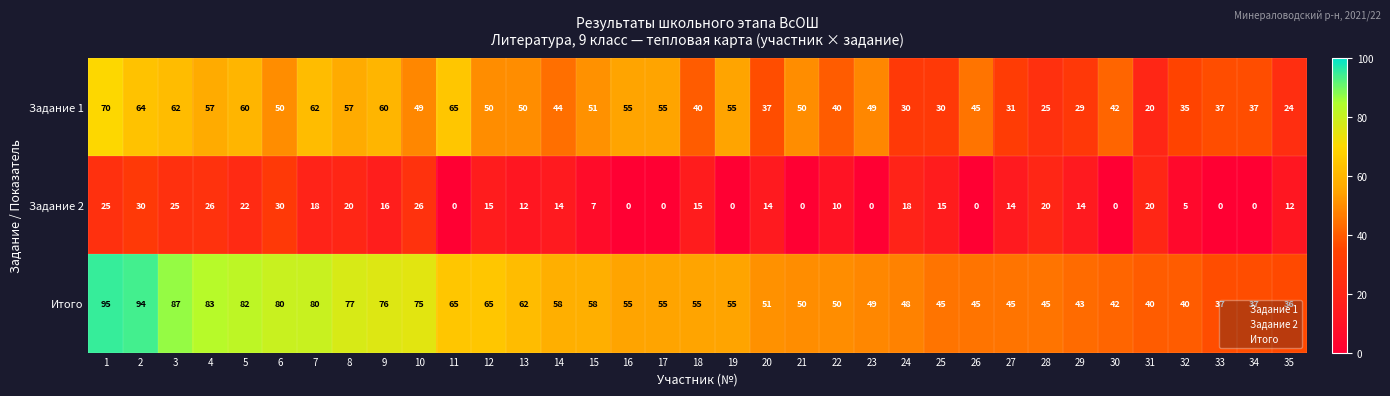

At 22, list the series in order from smallest to largest.

Задание 2, Задание 1, Итого